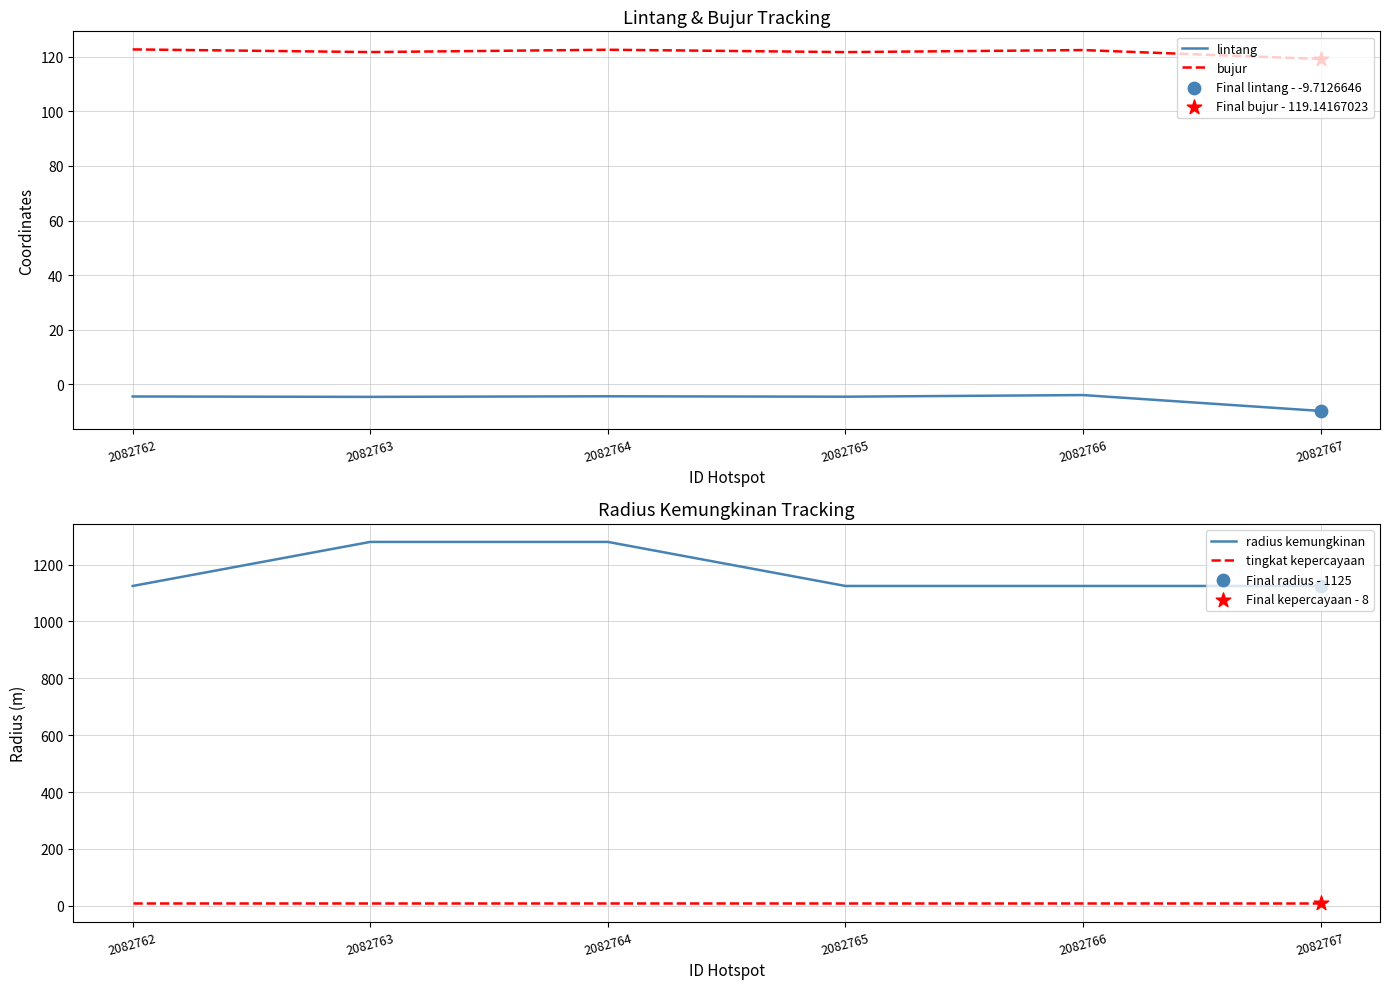

At how many categories does at least one series exceed 841?

6